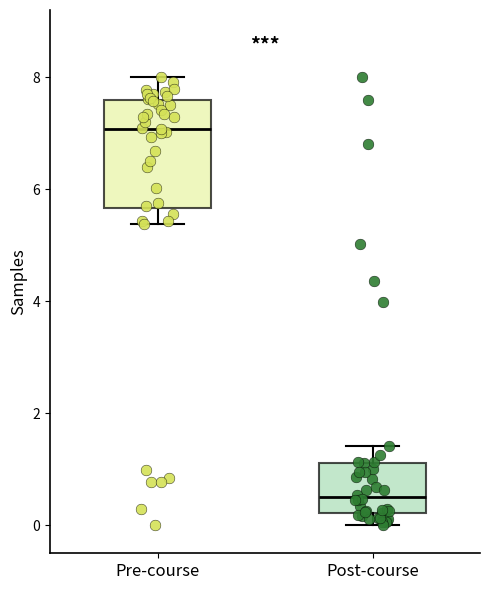

Which box has the highest median line?

Pre-course